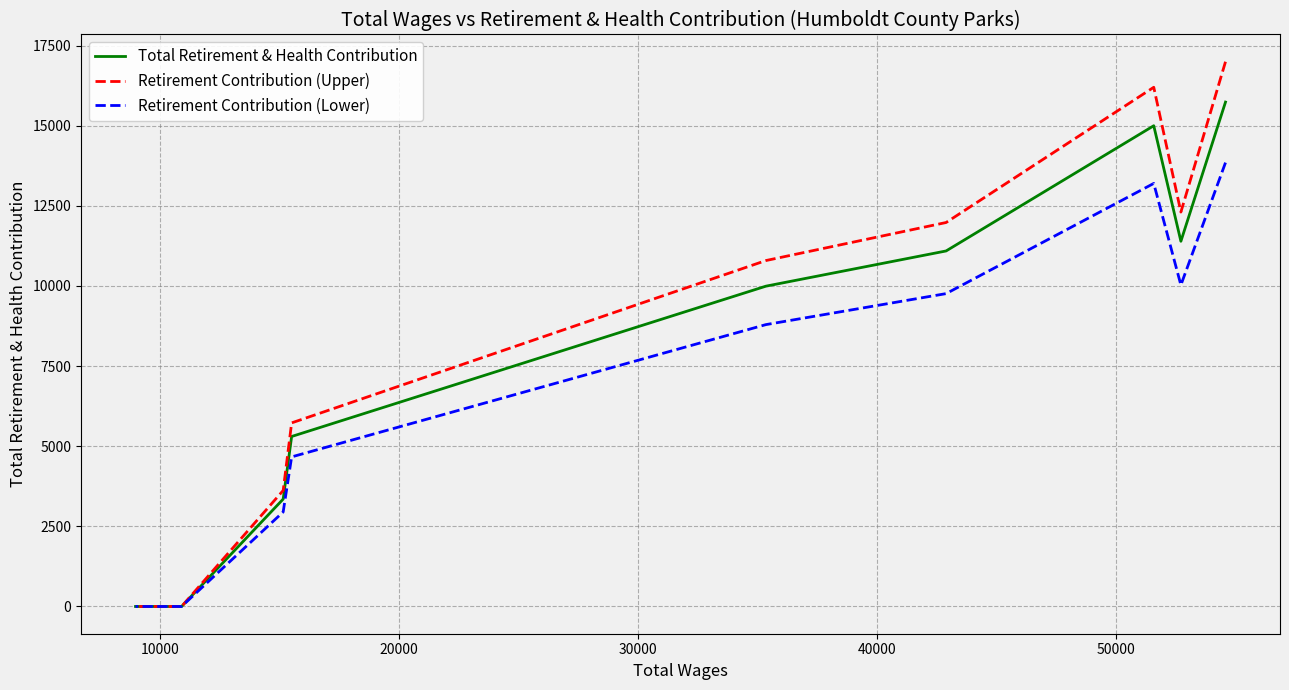

True or false: Total Retirement & Health Contribution has a value of -7135.5 at 7.

False